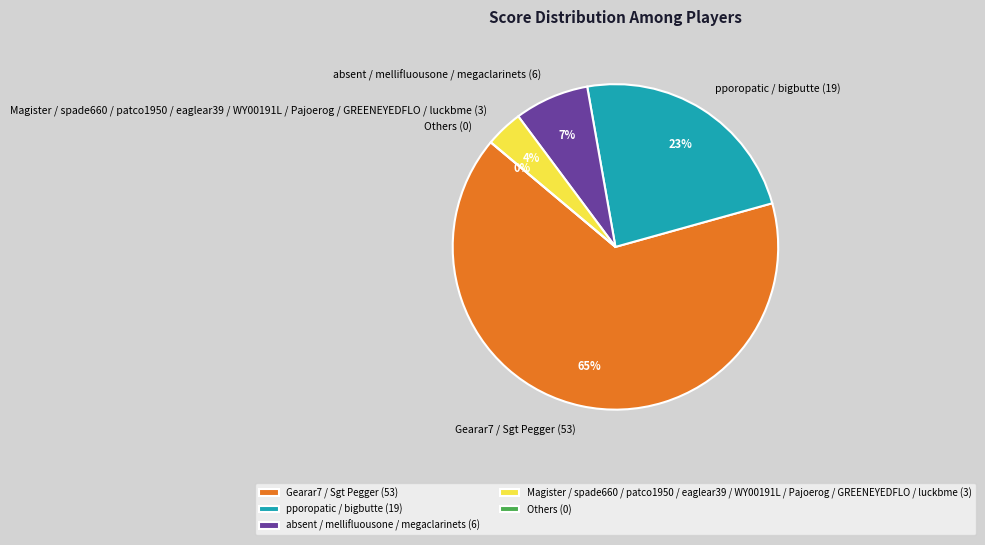

What portion of the pie excludes 0?

100.0%